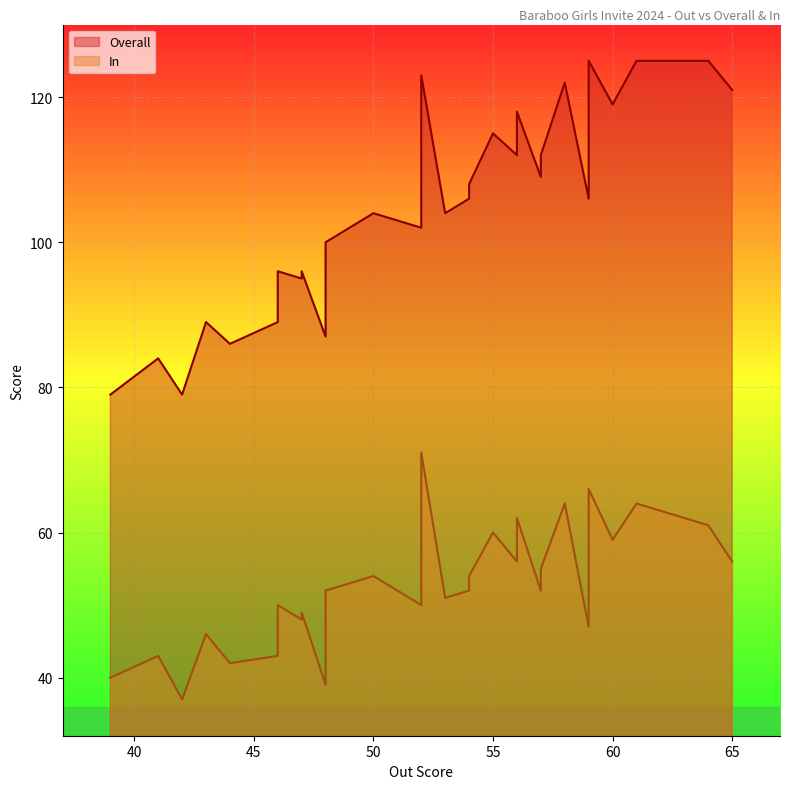

What are all the series names shown in the legend?

Overall, In